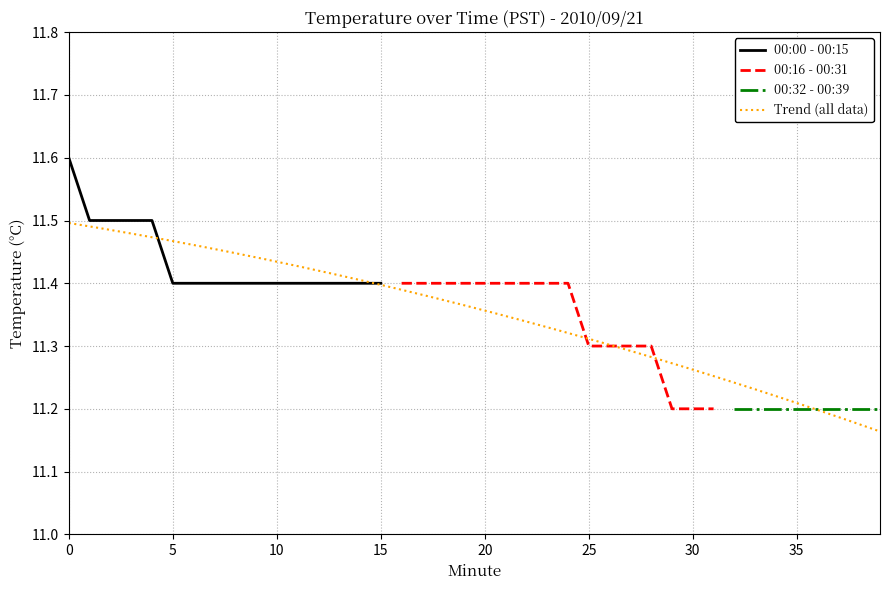

What is the minimum value for 00:00 - 00:15?

11.4